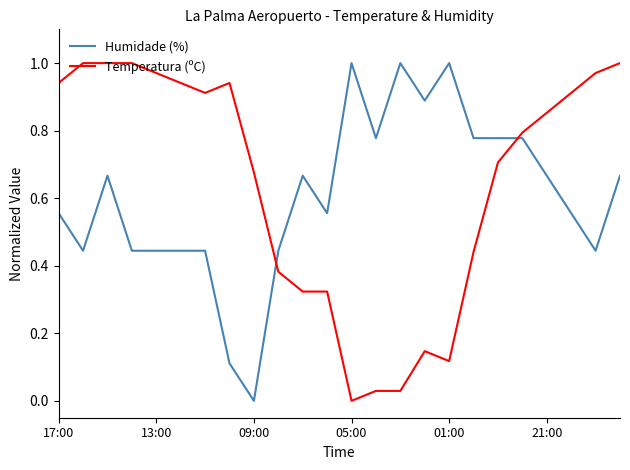

How many intersections are there between Humidade (%) and Temperatura (ºC)?

2